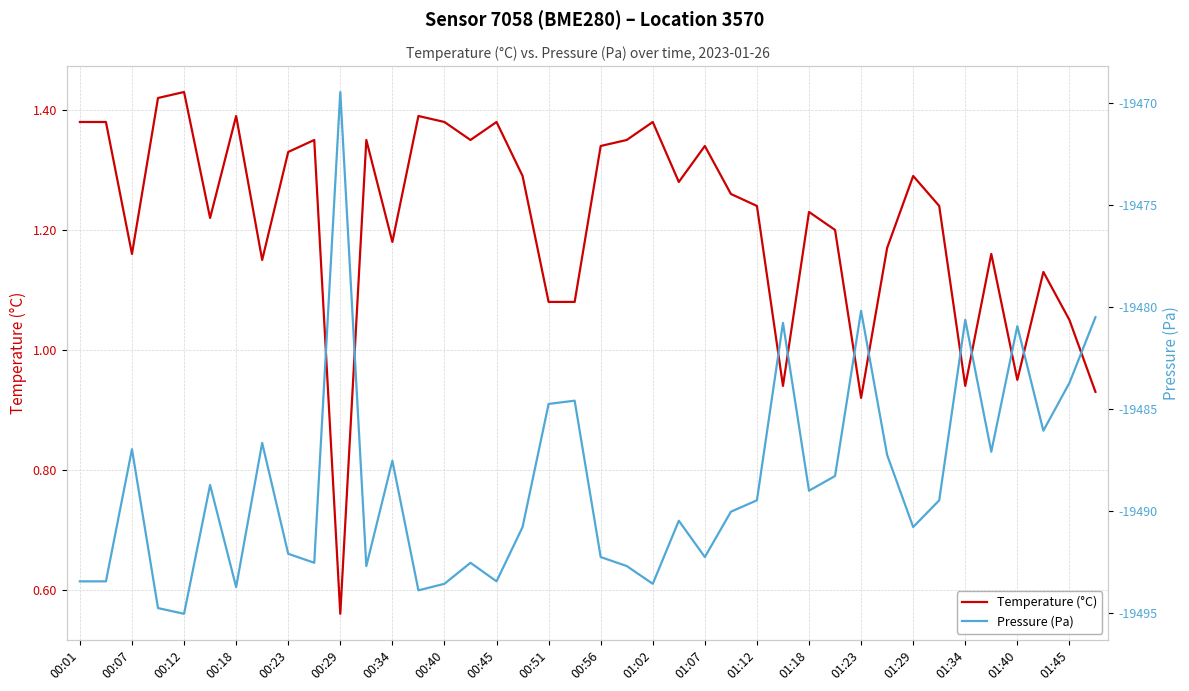

True or false: Pressure (Pa) has more than 2 interior local peaks.

True